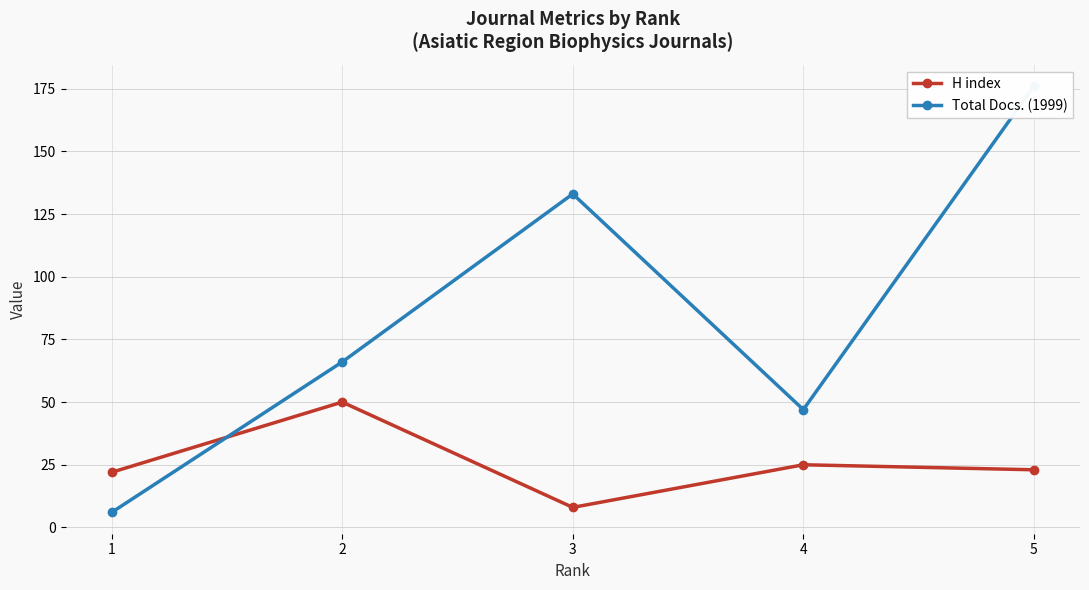

Reading left to right, extract all data points from this chart.

H index: 22	50	8	25	23
Total Docs. (1999): 6	66	133	47	176